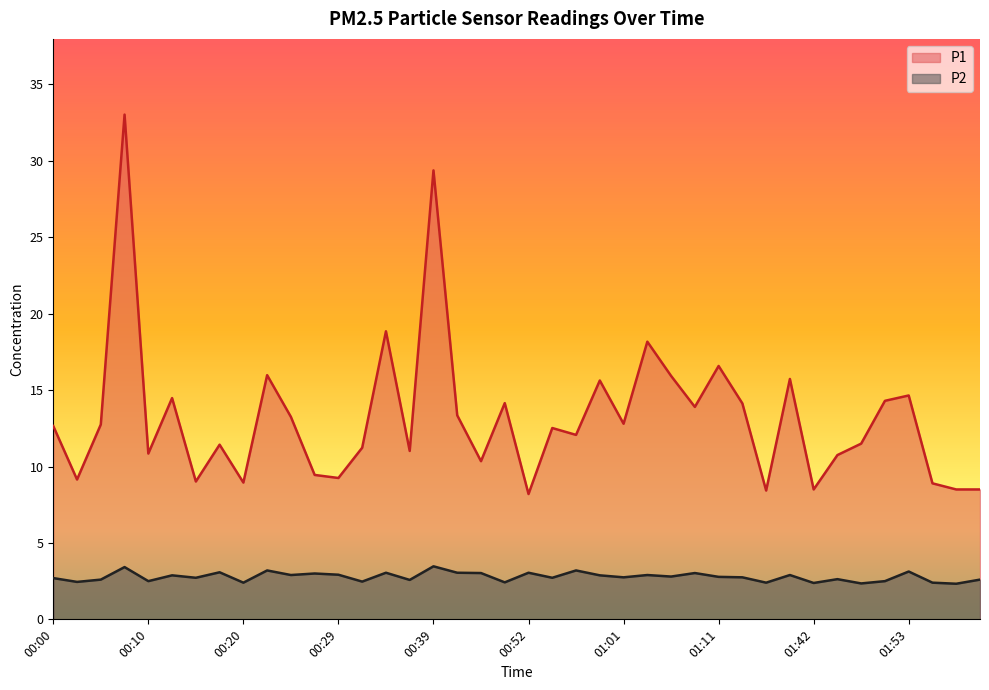

Where does the P1 series first go above 12?

00:00